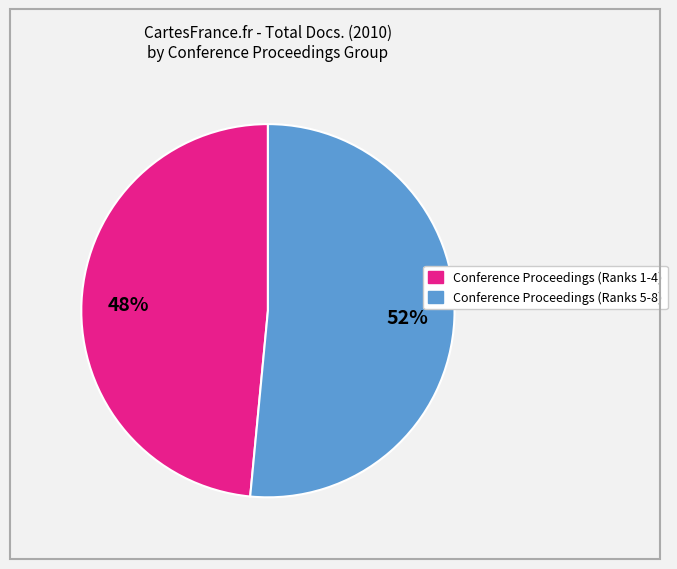

To the nearest percent, what is the average slice percentage?

50%